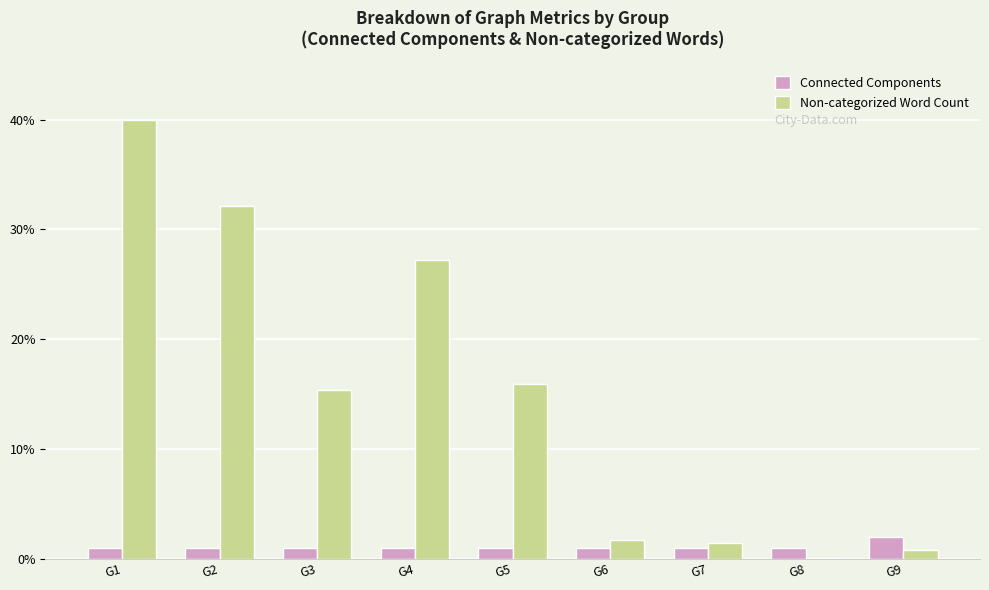

What is the total value across all series at G2?

33.2